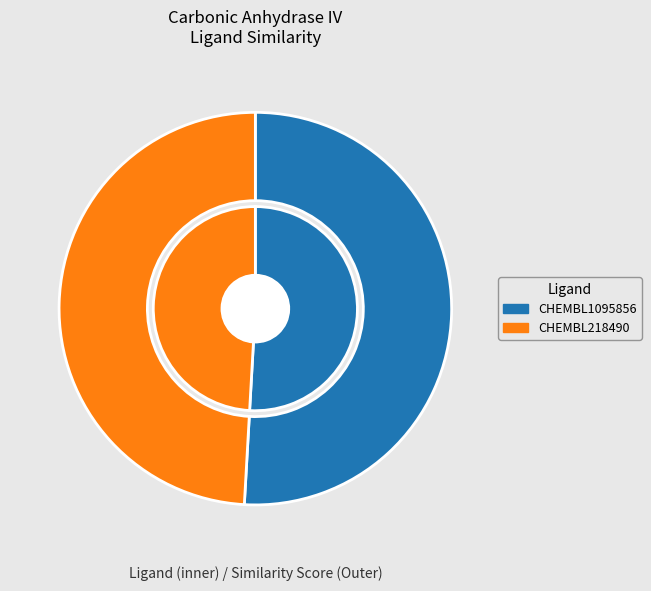

What percentage do CHEMBL1095856 and CHEMBL218490 together represent?

100.0%